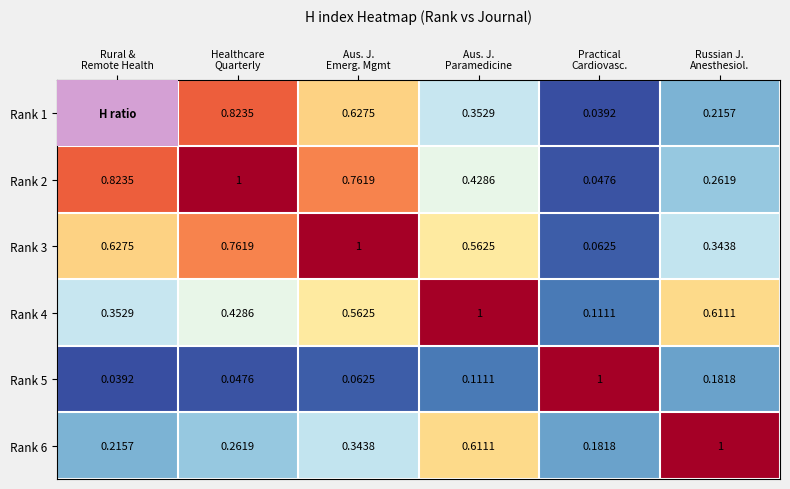

How many categories are shown in the chart?

6